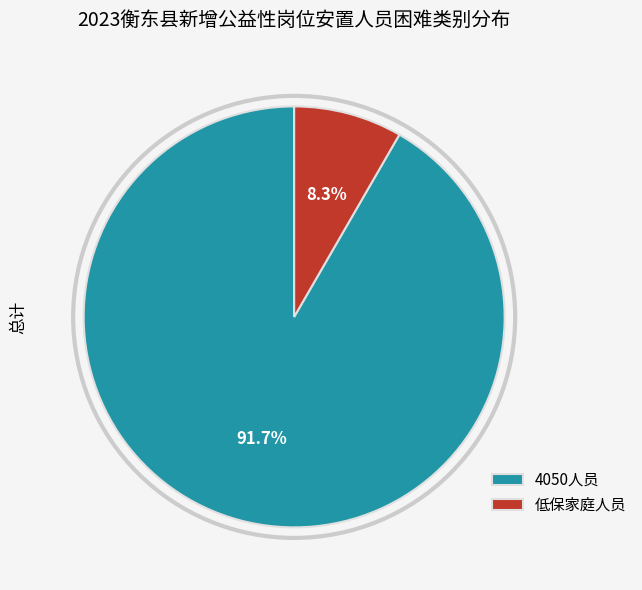

Is the sum of 低保家庭人员 and 4050人员 greater than half?

Yes